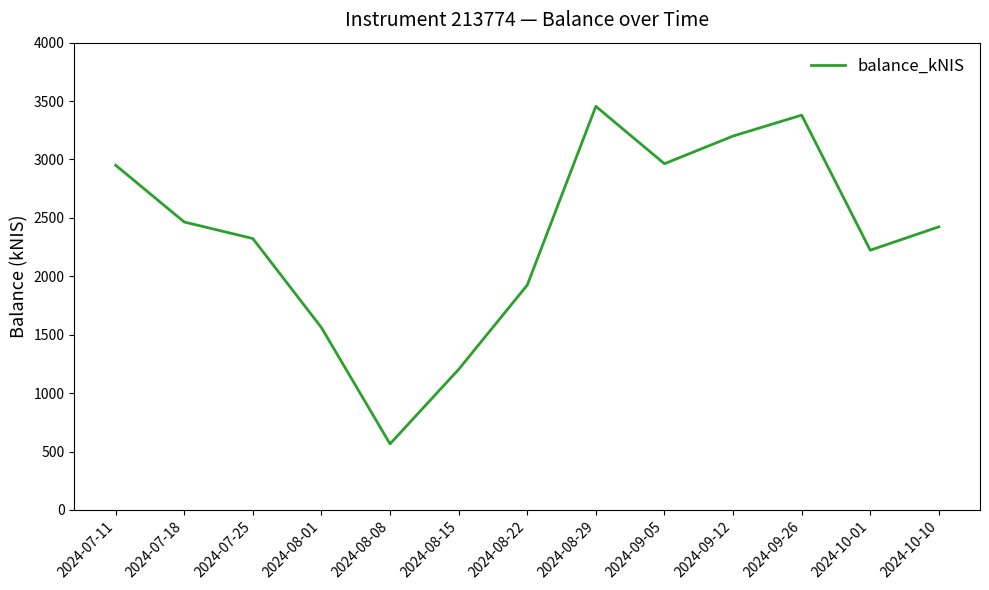

Between 2024-08-15 and 2024-07-18, which is larger?

2024-07-18